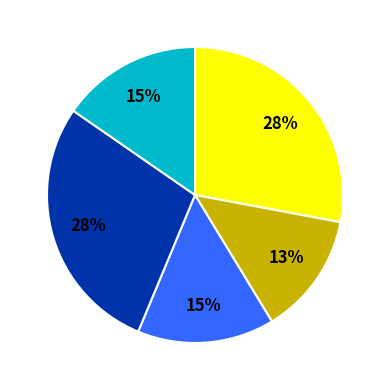

To the nearest percent, what is the difference between the largest and smallest slice percentages?

15%